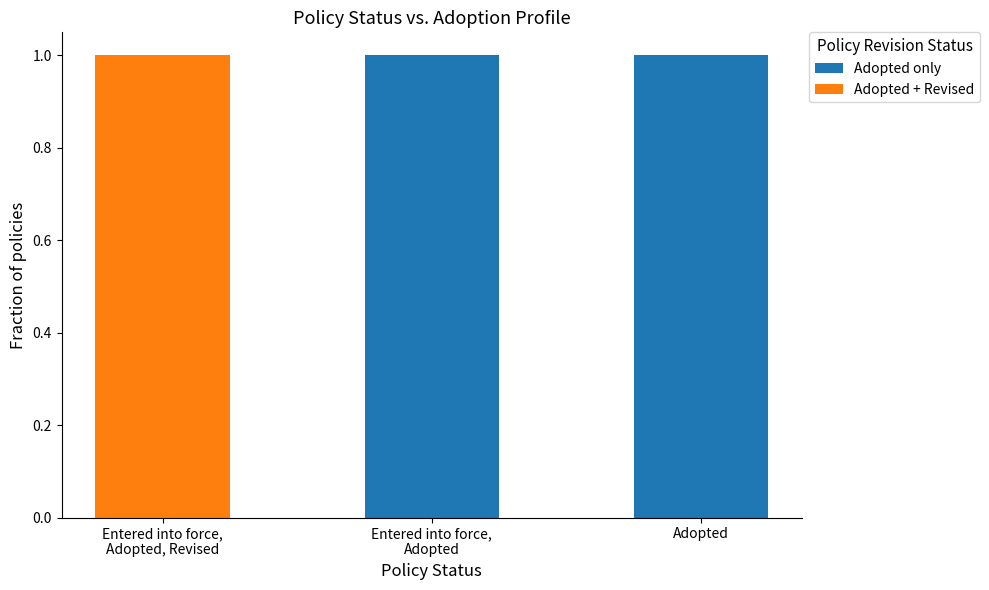

The Adopted only series shows 1 at Adopted. True or false?

True